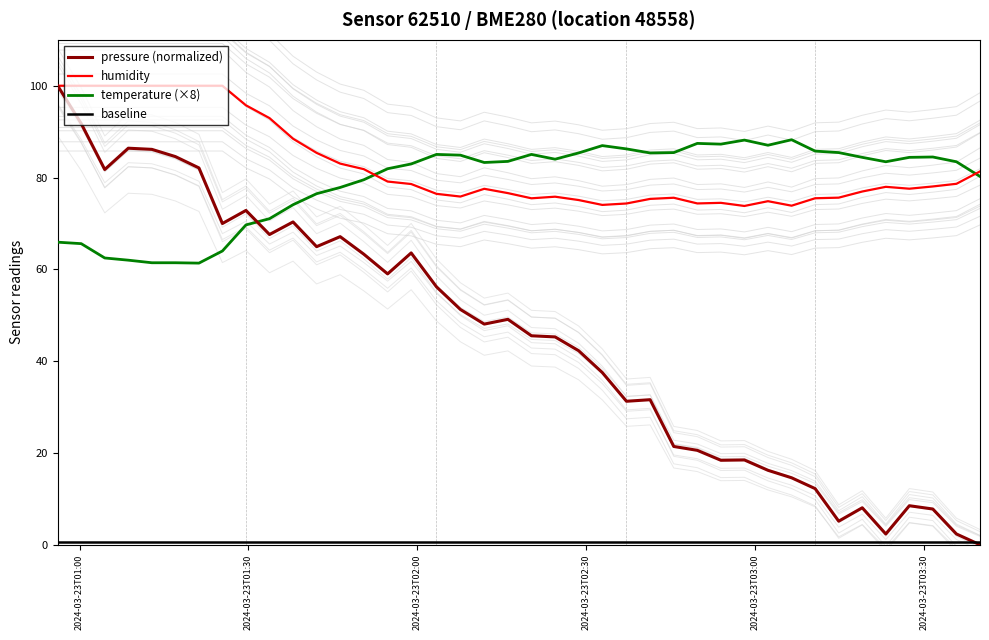

What is the minimum value for temperature (×8)?

61.4